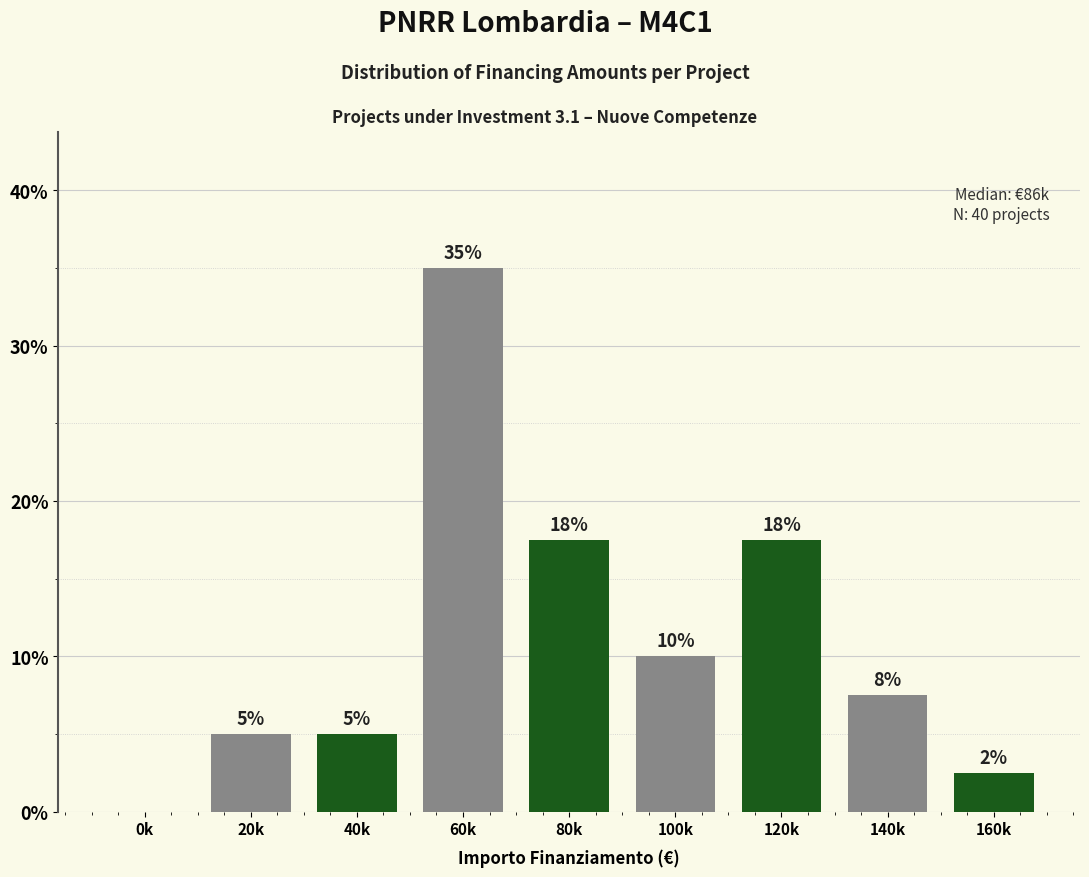

The value at 100k is 10.0. True or false?

True